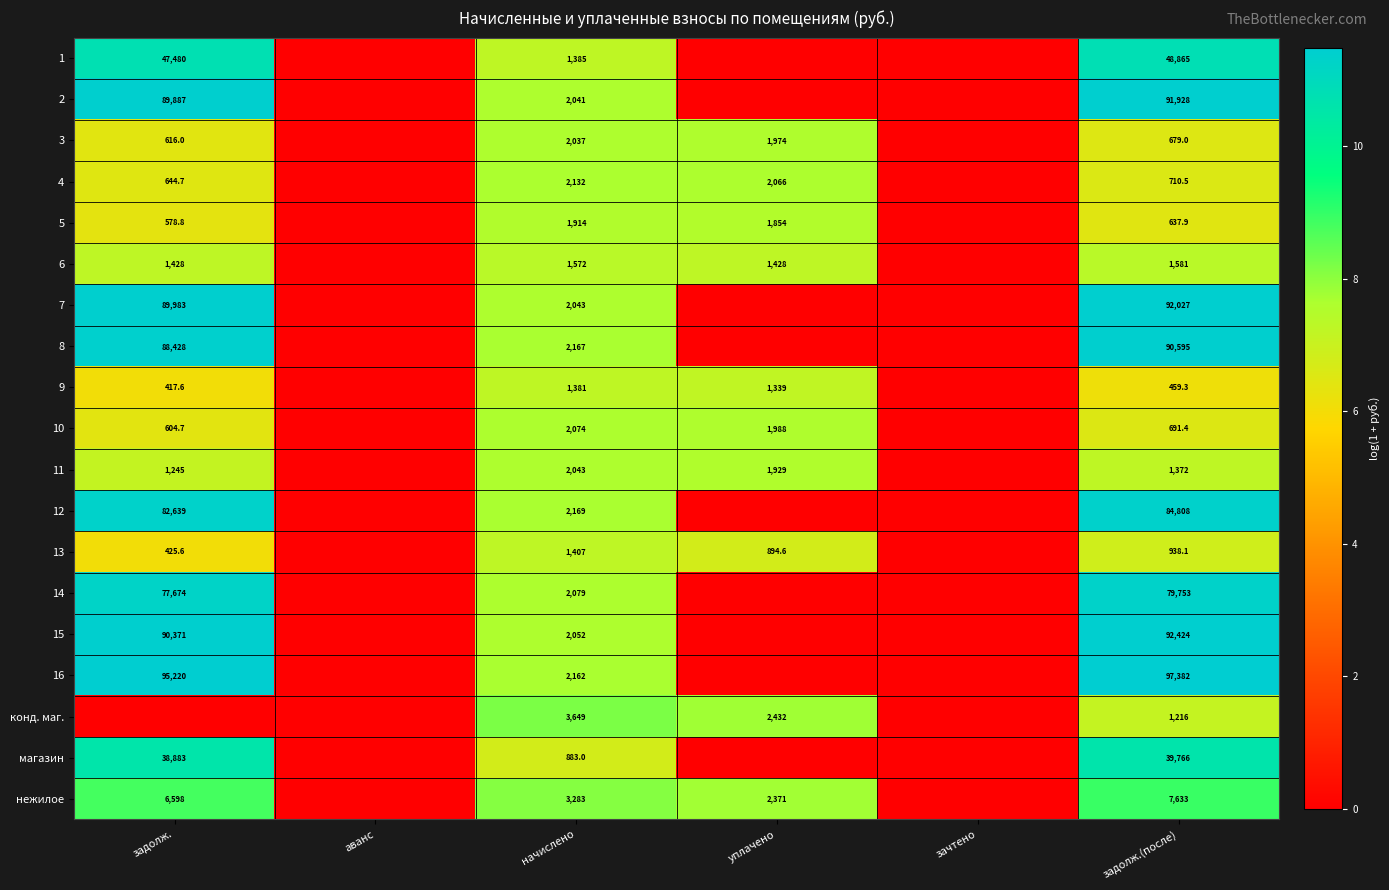

The 8 series shows 1397.1 at начислено. True or false?

False